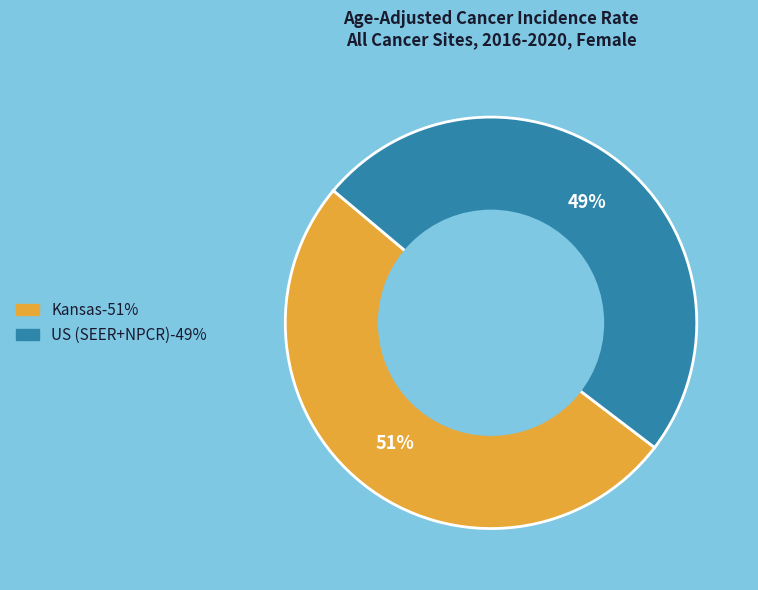

To the nearest percent, what is the average slice percentage?

50%